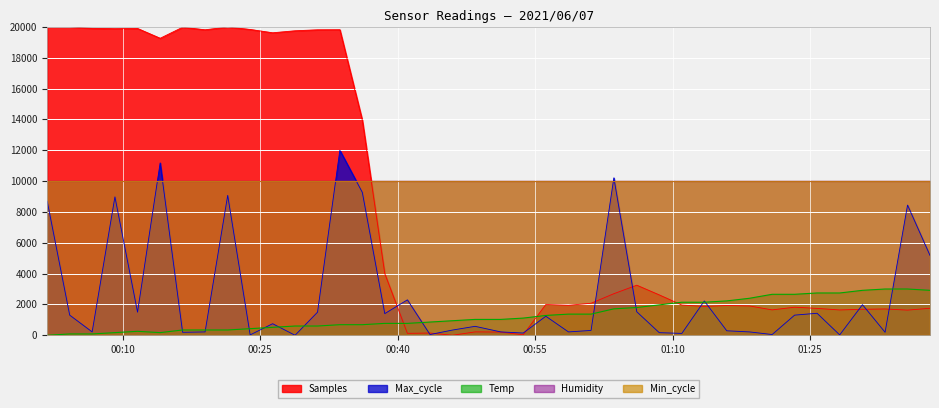

At which label does Samples first exceed 2076?

2021/06/07 00:01:47